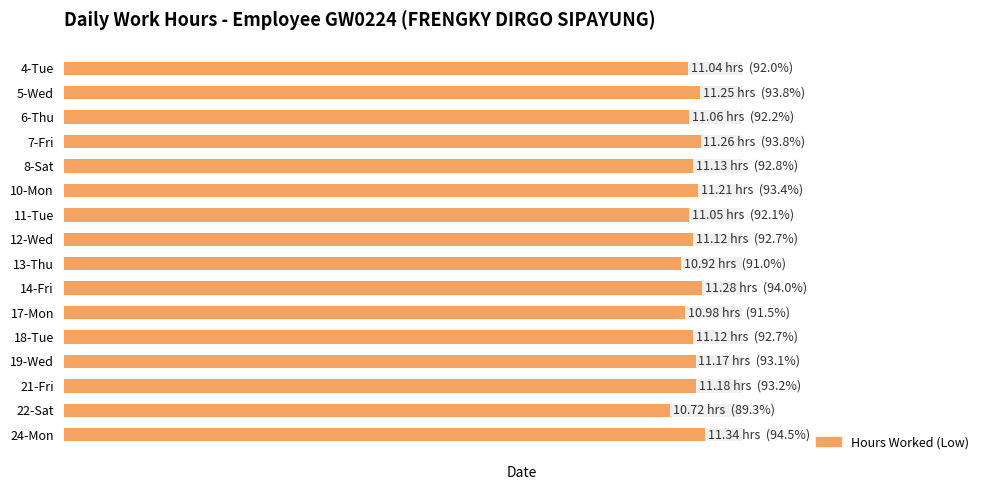

Is it true that the value at 21-Fri is 11.2?

True